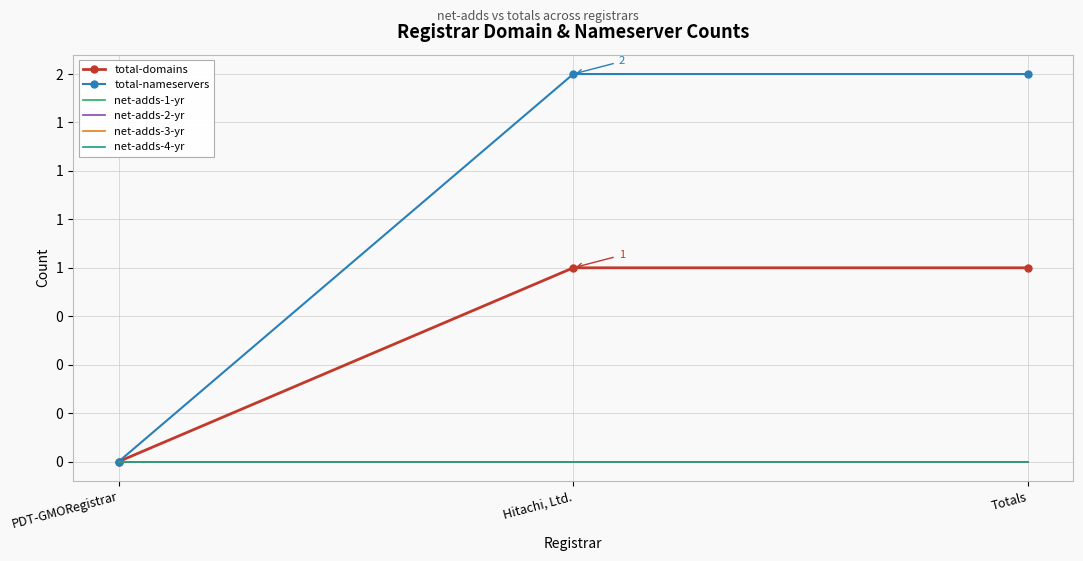

At PDT-GMORegistrar, list the series in order from largest to smallest.

total-domains, total-nameservers, net-adds-1-yr, net-adds-2-yr, net-adds-3-yr, net-adds-4-yr